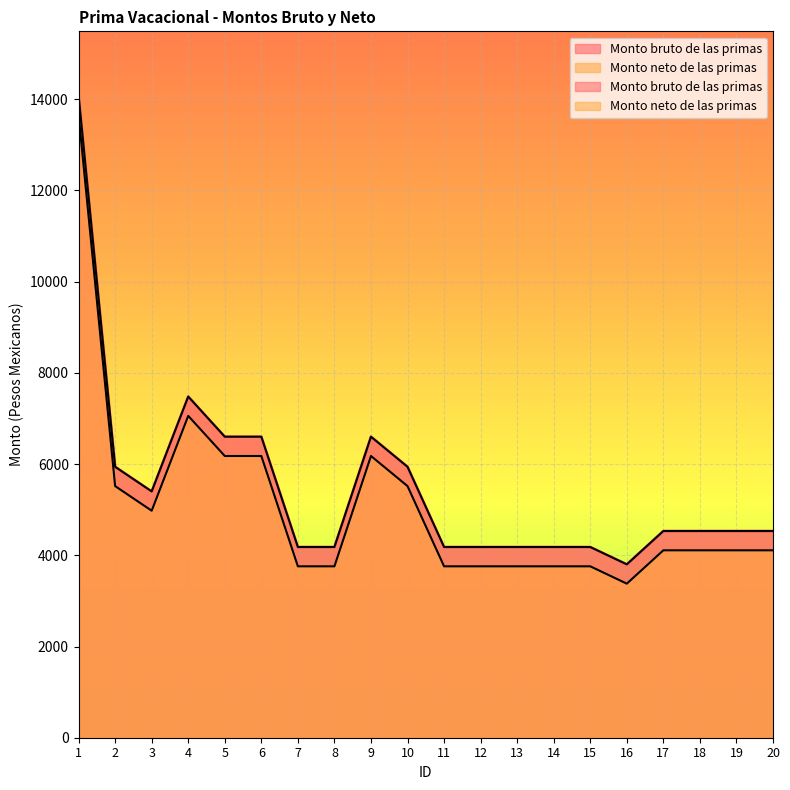

List the series in order of their peak value, lowest first.

Monto neto de las primas, Monto bruto de las primas